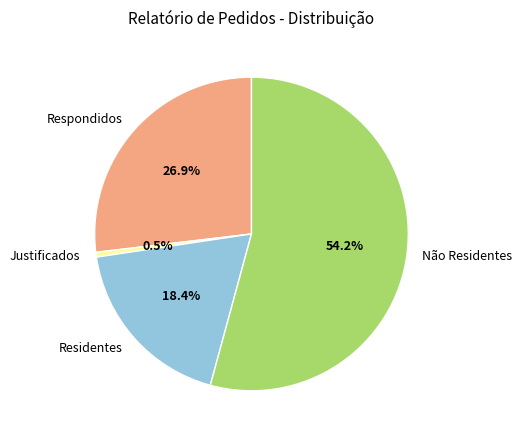

What portion of the pie excludes Residentes?

81.6%